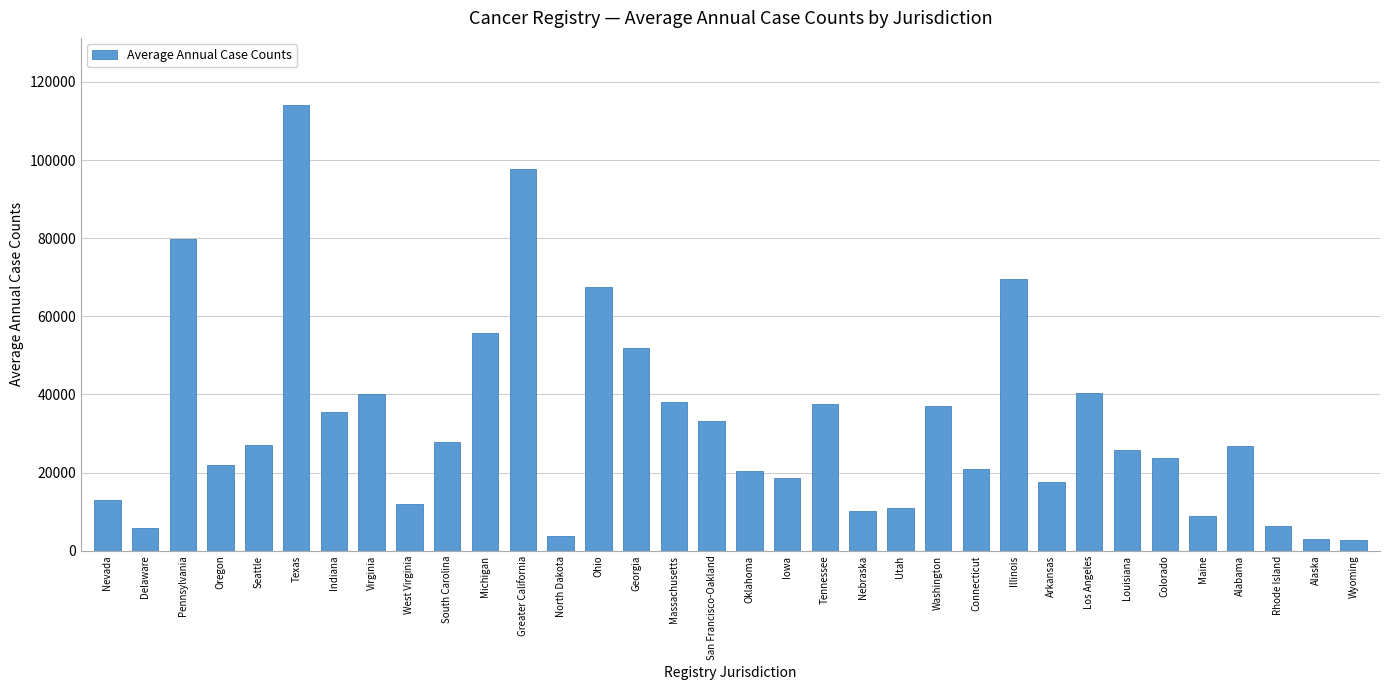

Does the chart contain any negative values?

No